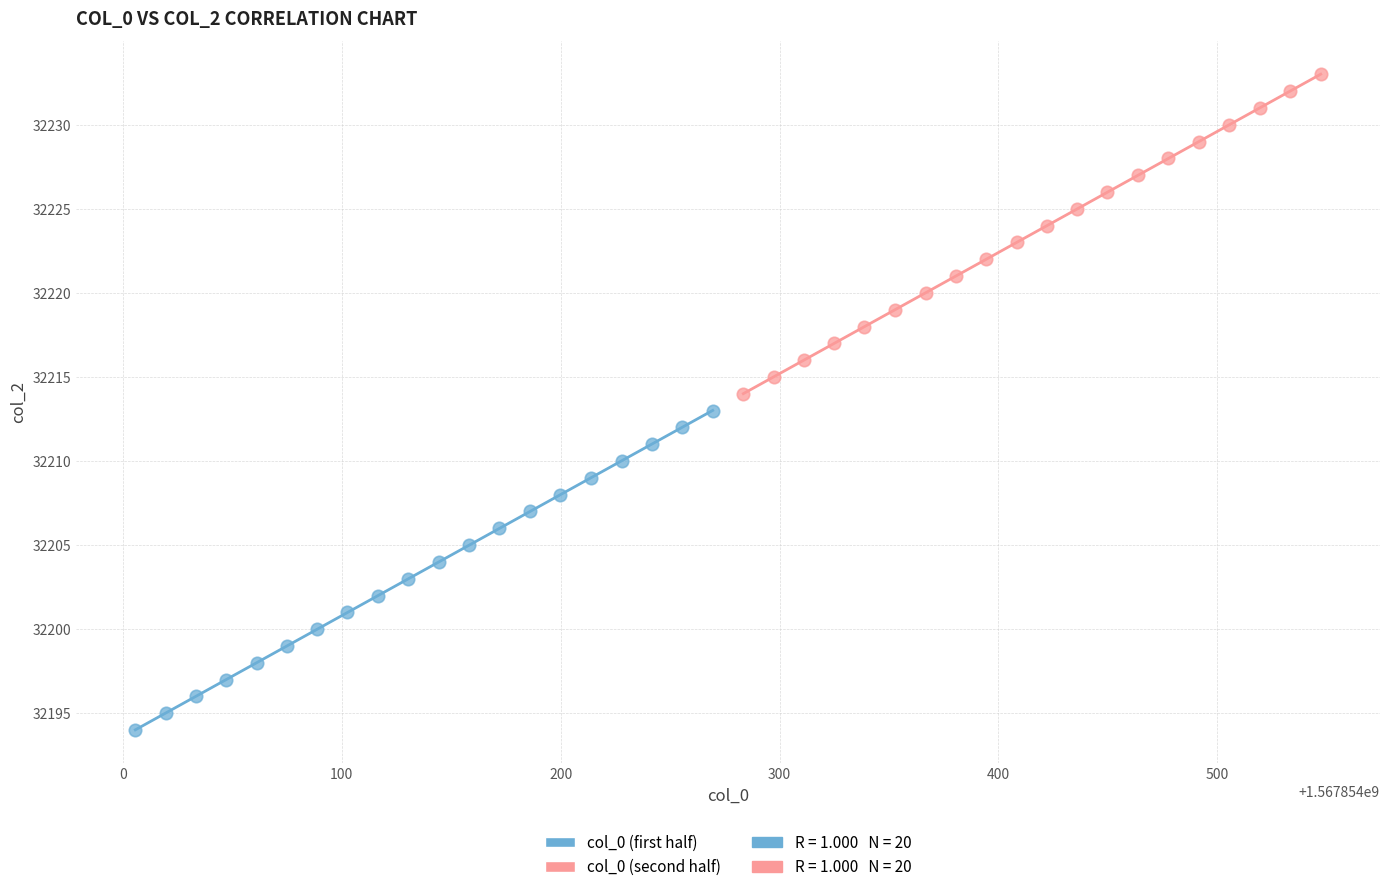

Which series reaches the maximum Y coordinate?

col_0 (second half)